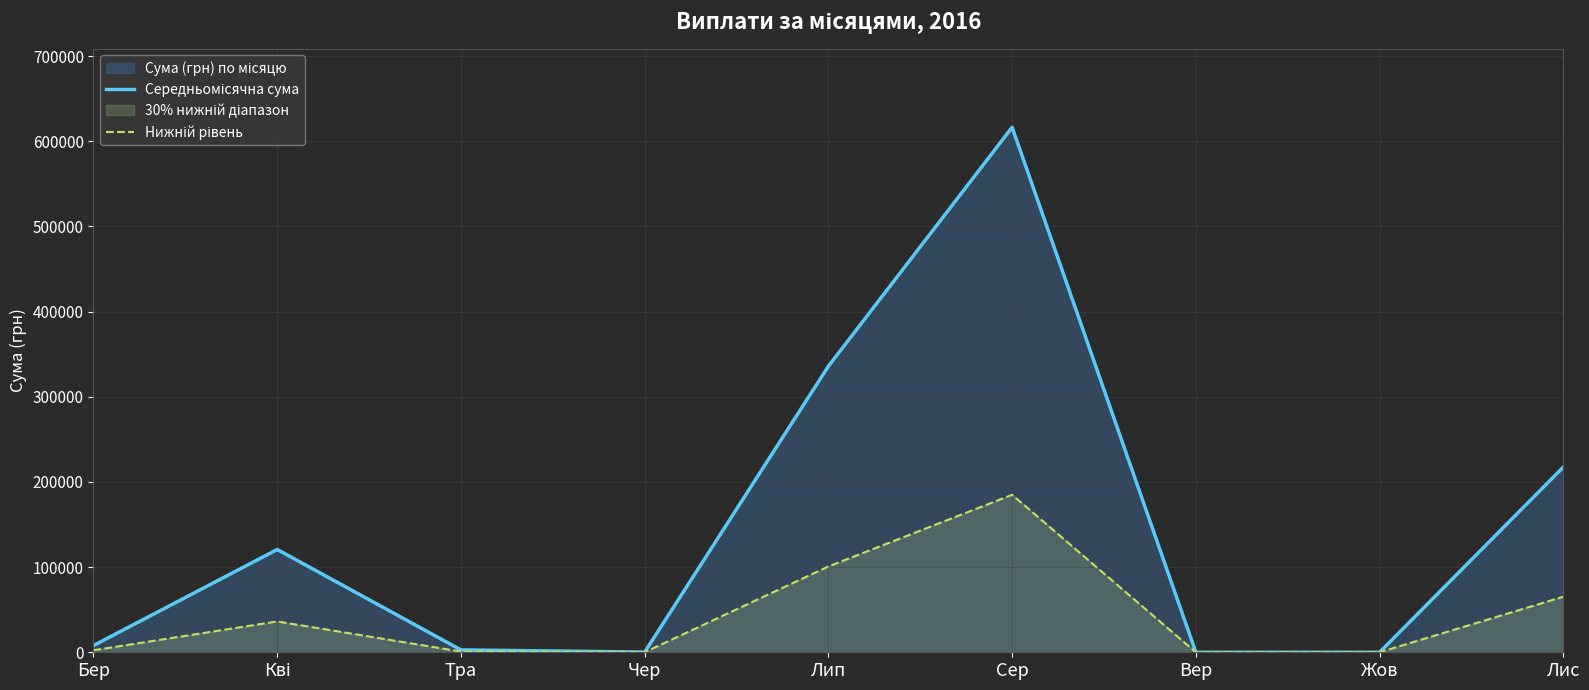

At which category is the sum across all series the highest?

Сер